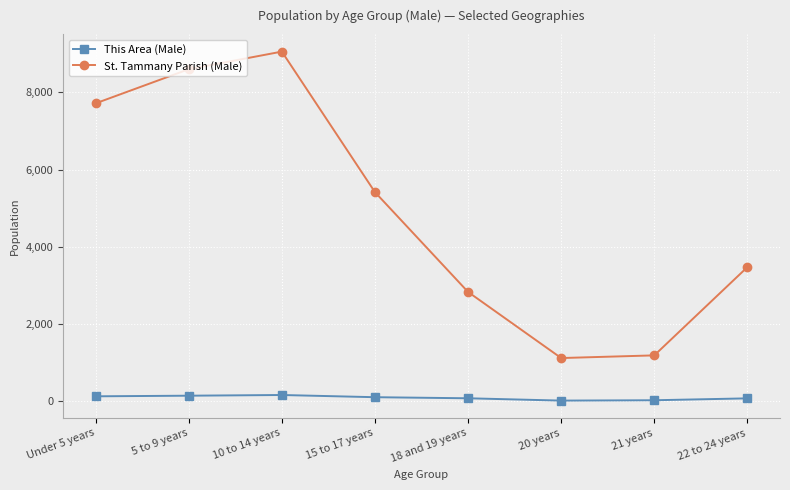

True or false: This Area (Male) and St. Tammany Parish (Male) intersect in this chart.

False